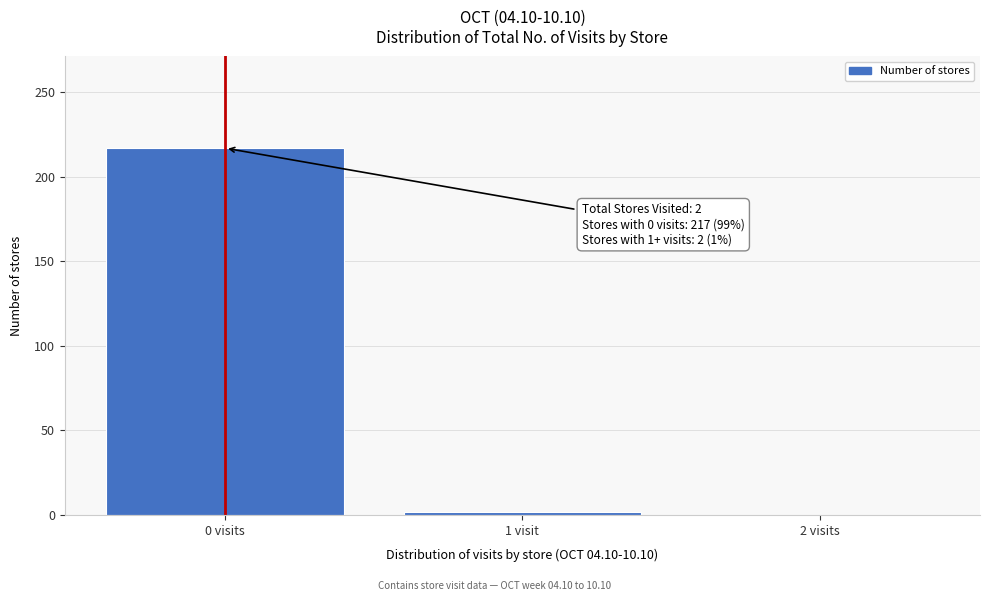

Reading right to left, list all the values displayed in this chart.

2 visits=0	1 visit=2	0 visits=217